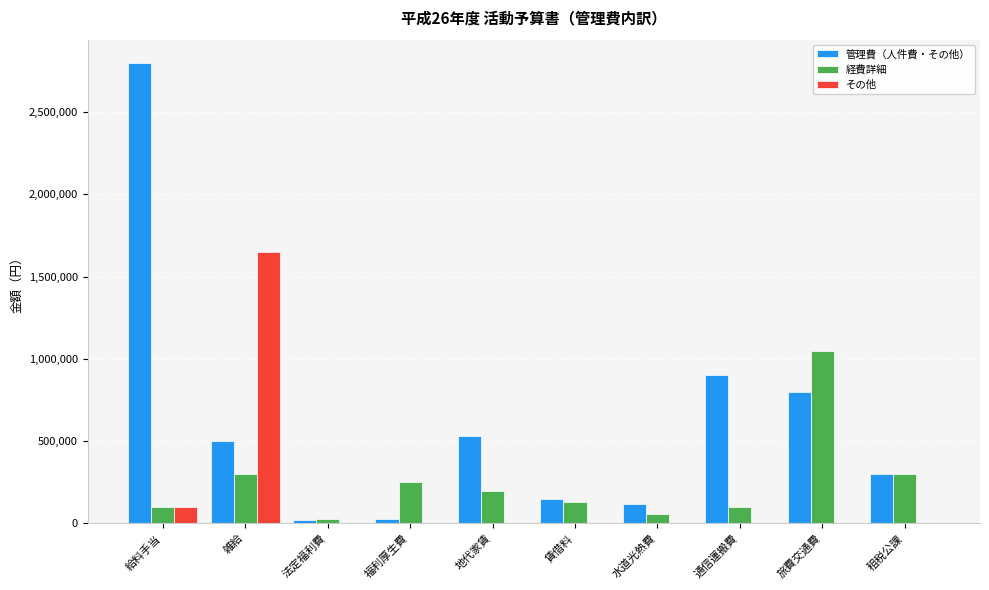

What is the highest value of the その他 series?

1650000